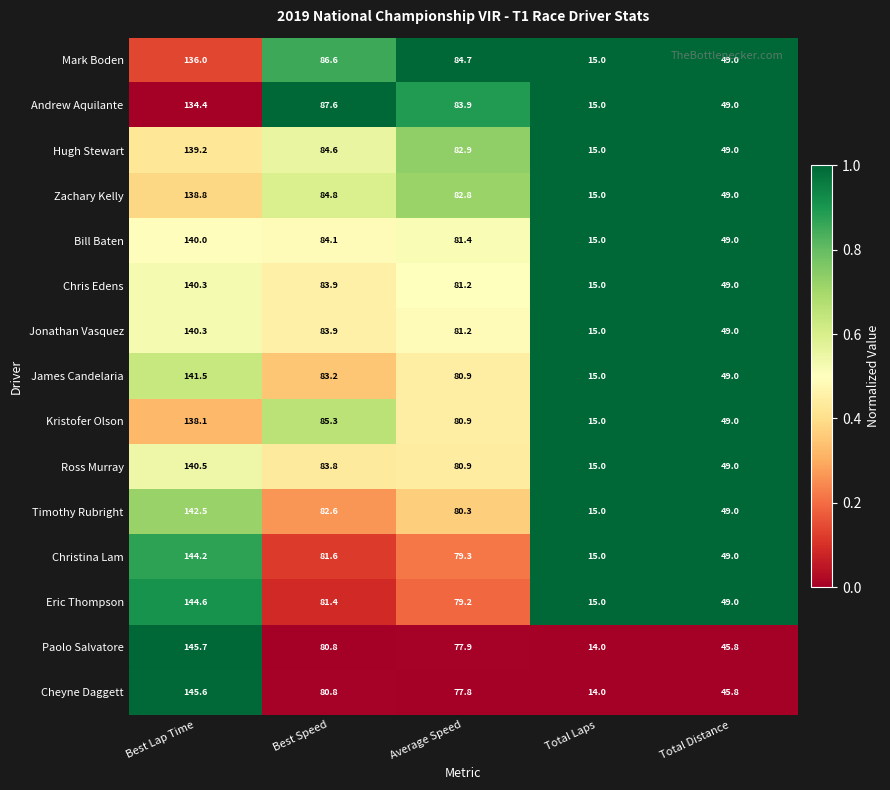

At which label does Christina Lam first exceed 79?

Best Lap Time